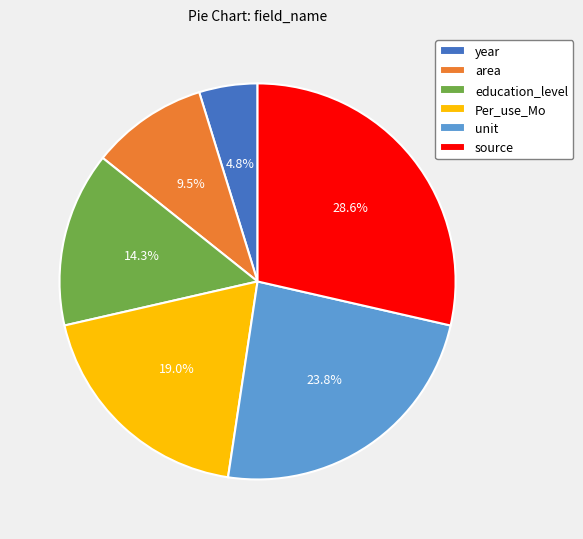

Combined, what portion of the pie is year and area?

14.3%